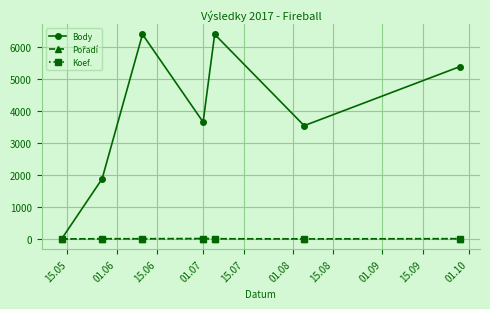

What is the greatest value displayed?

6397